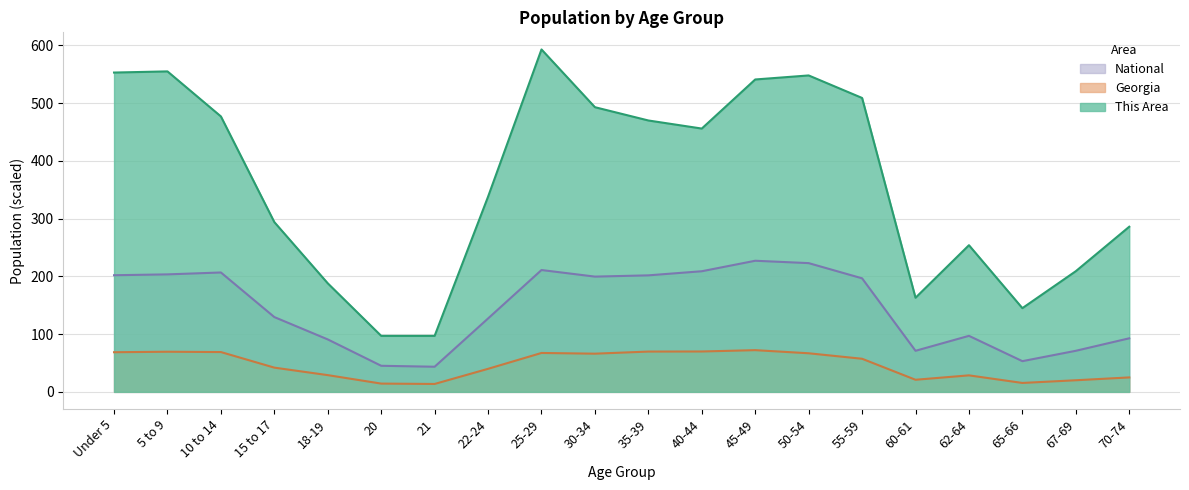

Is the value of Georgia at 60-61 greater than the value of This Area at 20?

No